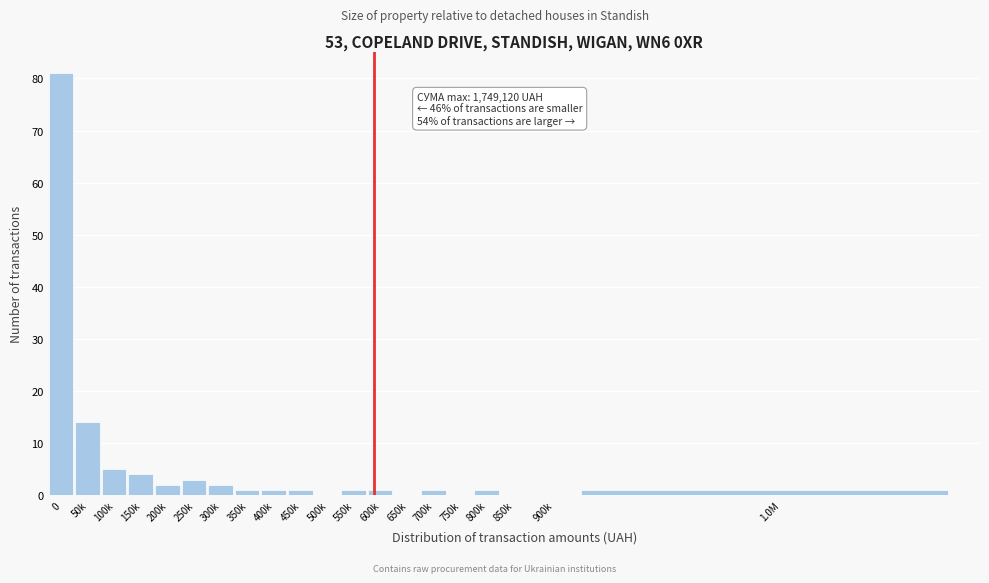

Reading left to right, what are all the values shown in this chart?

0=81	50k=14	100k=5	150k=4	200k=2	250k=3	300k=2	350k=1	400k=1	450k=1	500k=0	550k=1	600k=1	650k=0	700k=1	750k=0	800k=1	850k=0	900k=0	1.0M=1